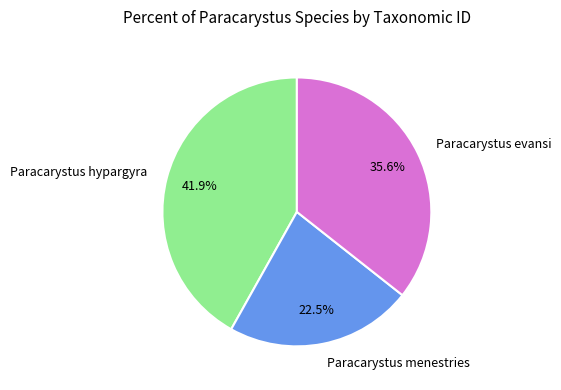

Is Paracarystus evansi the majority of the pie?

No